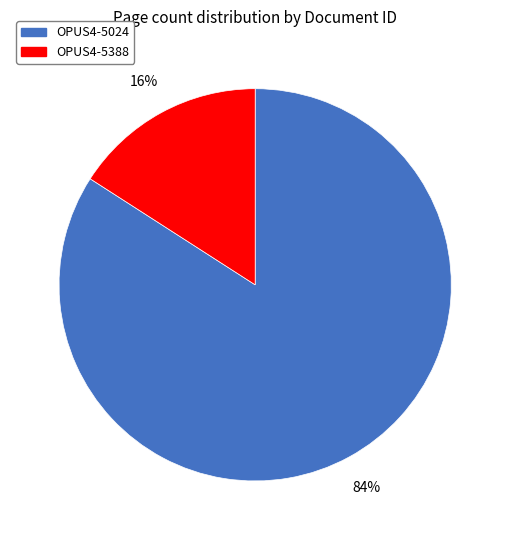

Between OPUS4-5388 and OPUS4-5024, which is larger?

OPUS4-5024